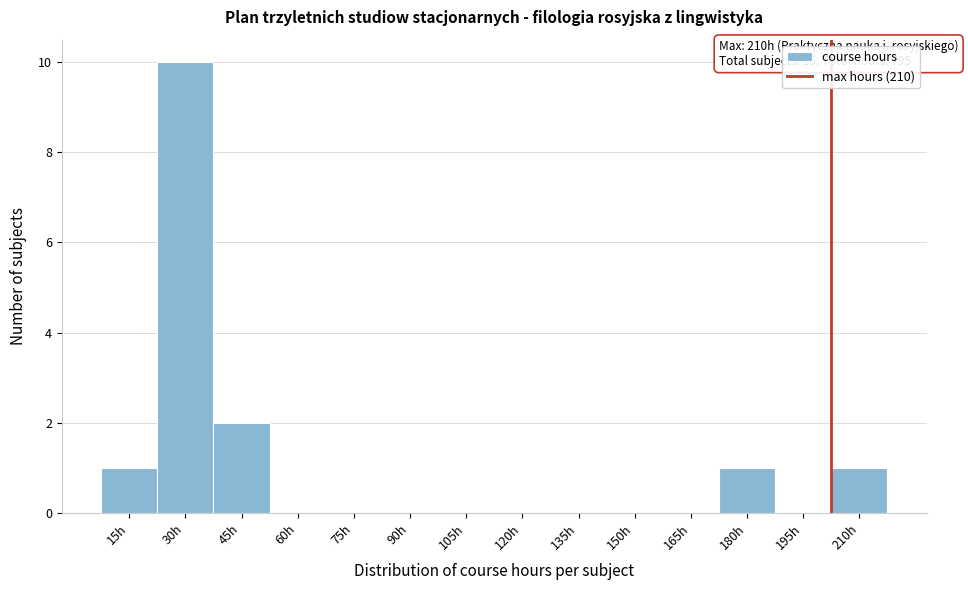

Reading left to right, what are all the values shown in this chart?

15h=1	30h=10	45h=2	60h=0	75h=0	90h=0	105h=0	120h=0	135h=0	150h=0	165h=0	180h=1	195h=0	210h=1